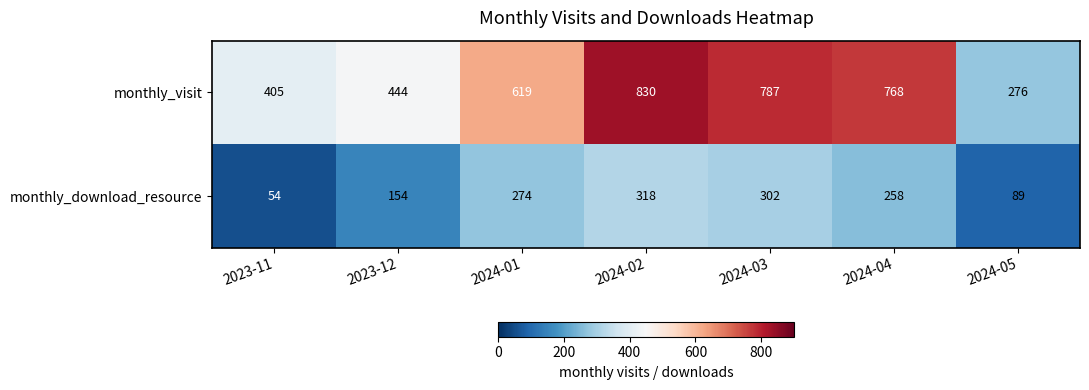

The monthly_visit series shows 787 at 2024-03. True or false?

True